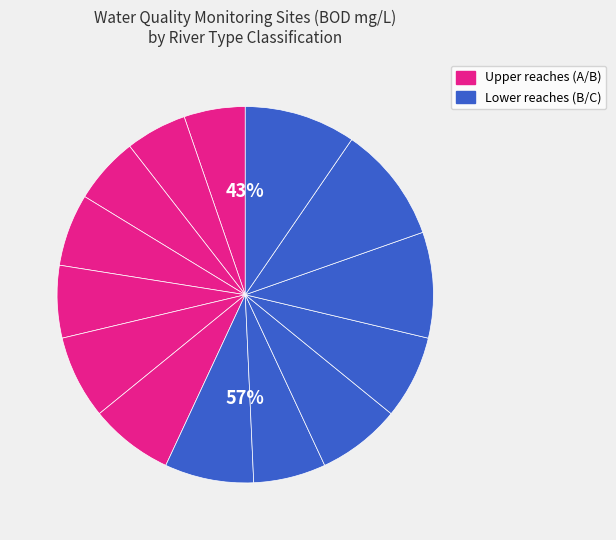

To the nearest percent, what is the difference between the (C) and (A) slice percentages?

2%